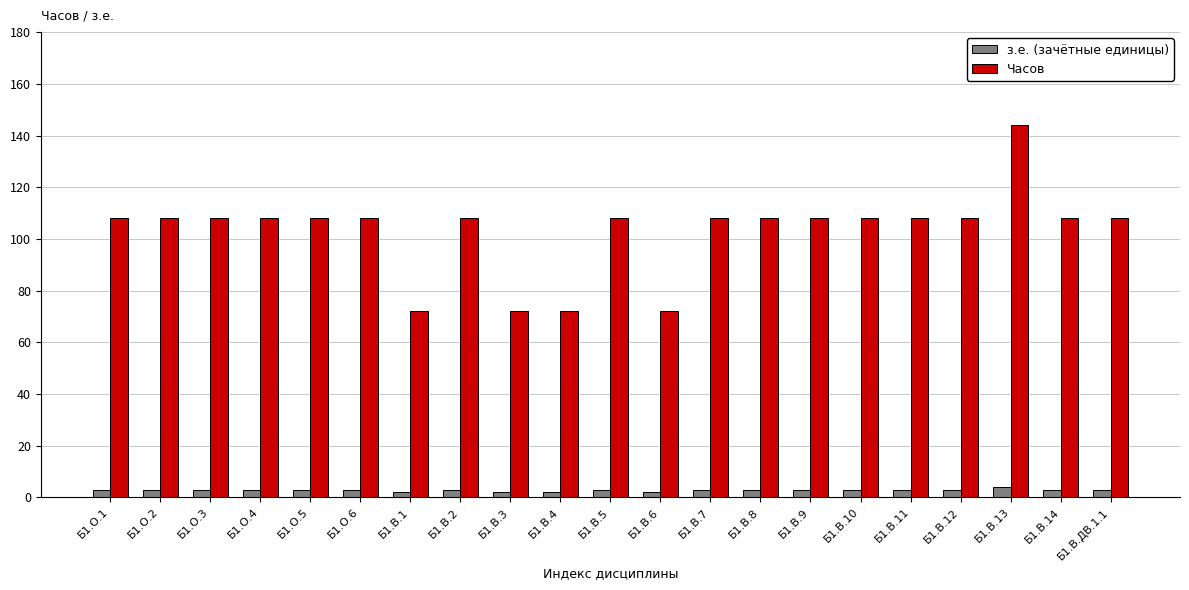

What is the total value across all series at Б1.В.8?

111